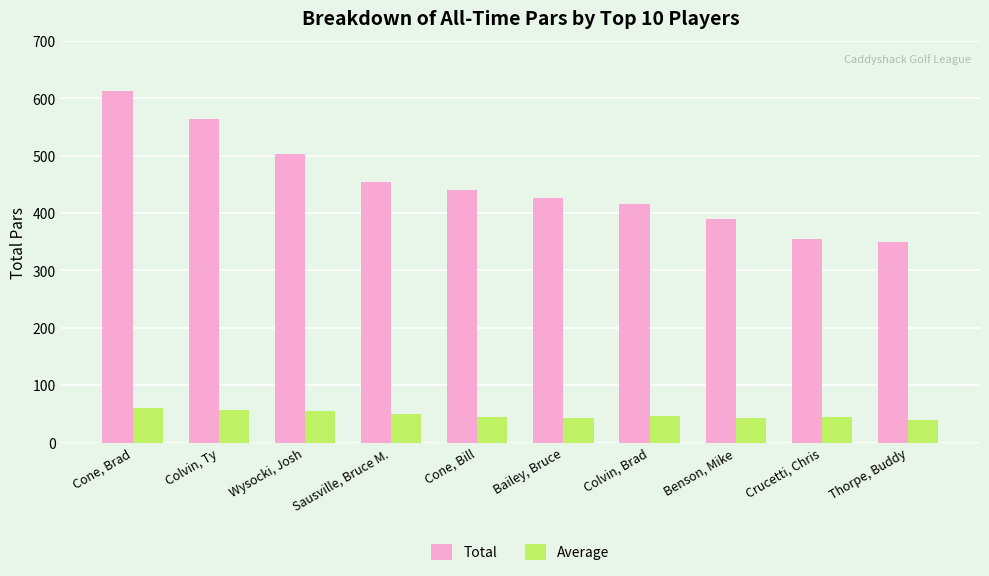

Which series changed the most between Wysocki, Josh and Benson, Mike?

Total